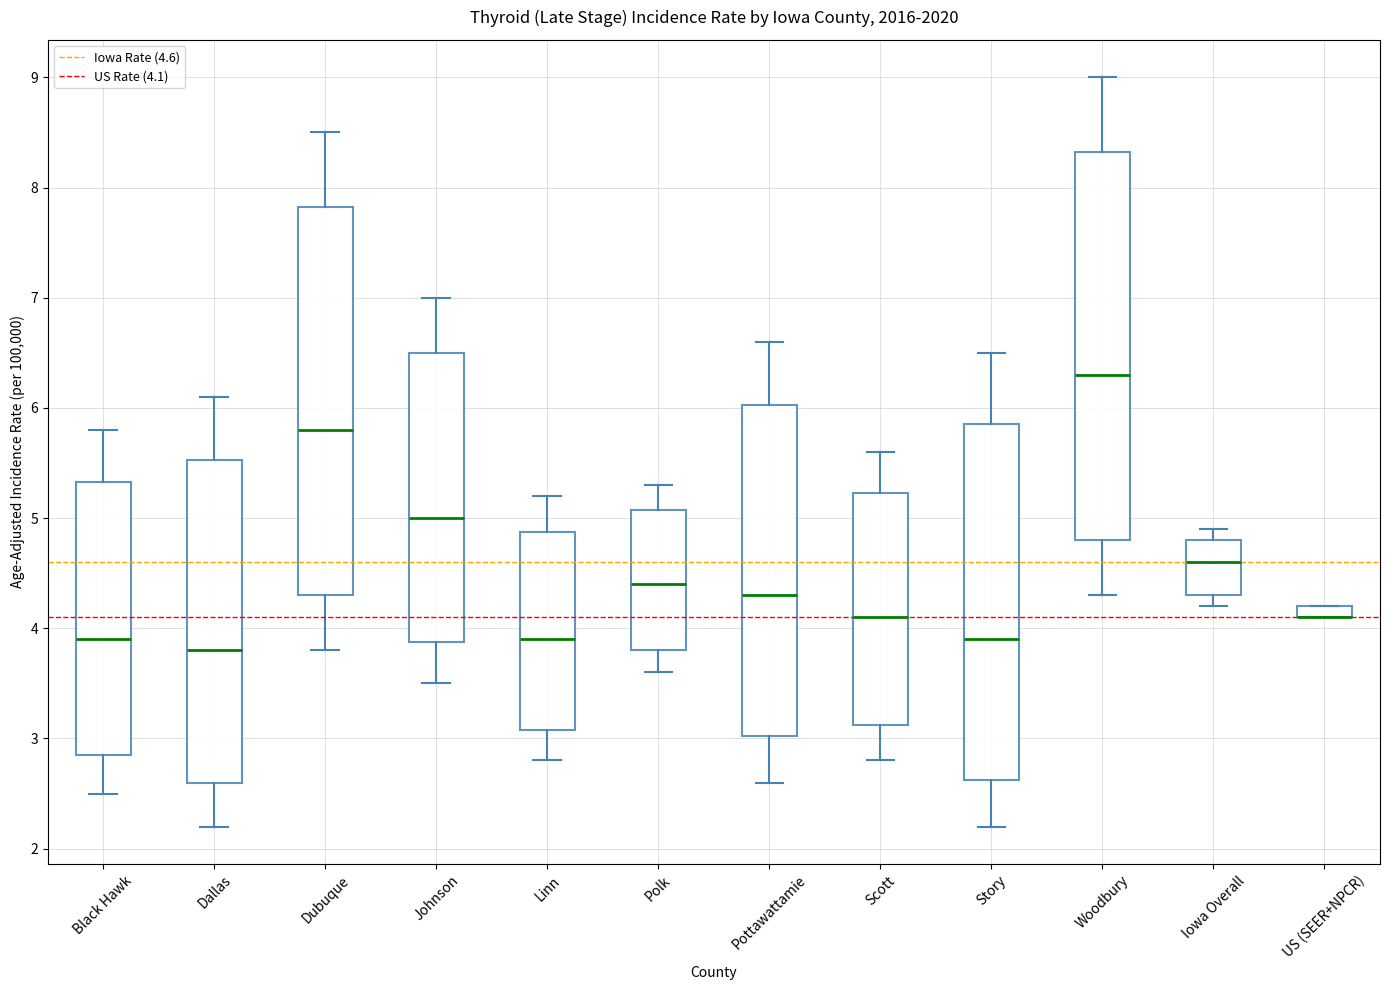

Where does the lower whisker of the box for Polk end on the y-axis? The values are not printed on the chart, so give them approximately, as read against the axis.

3.6